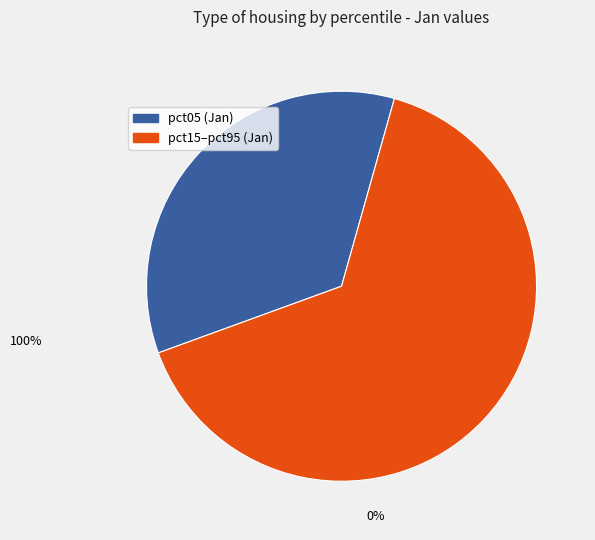

How many segments does this pie chart have?

2